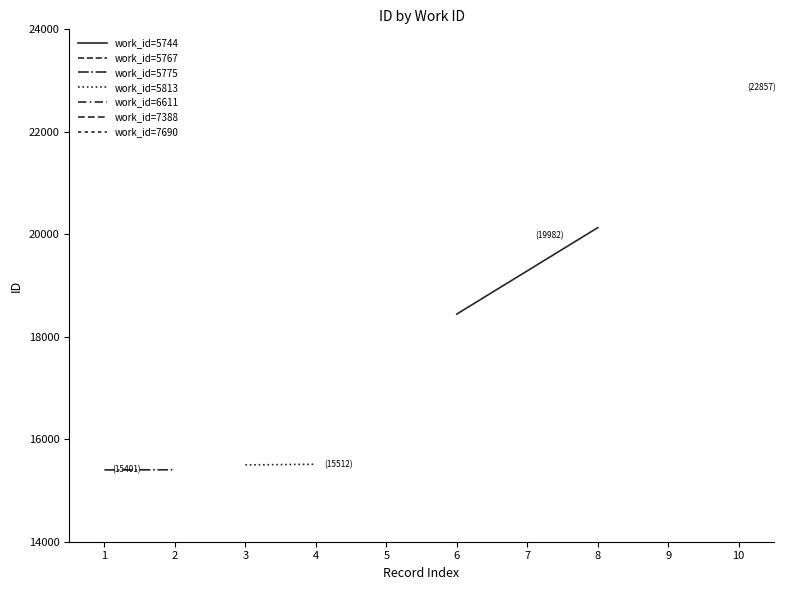

Is the value of work_id=5775 at 1 greater than the value of work_id=5744 at 0?

No